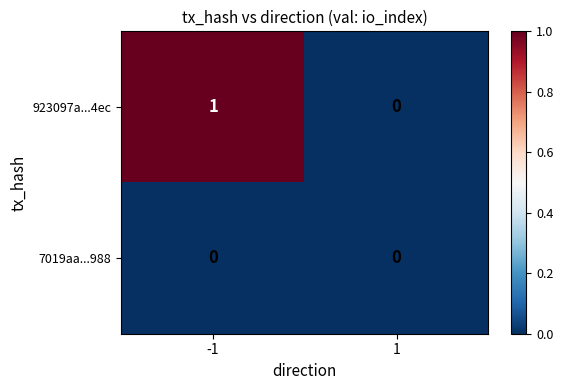

Reading left to right, transcribe all the data shown in this chart.

923097a...4ec: -1=1	1=0
7019aa...988: -1=0	1=0